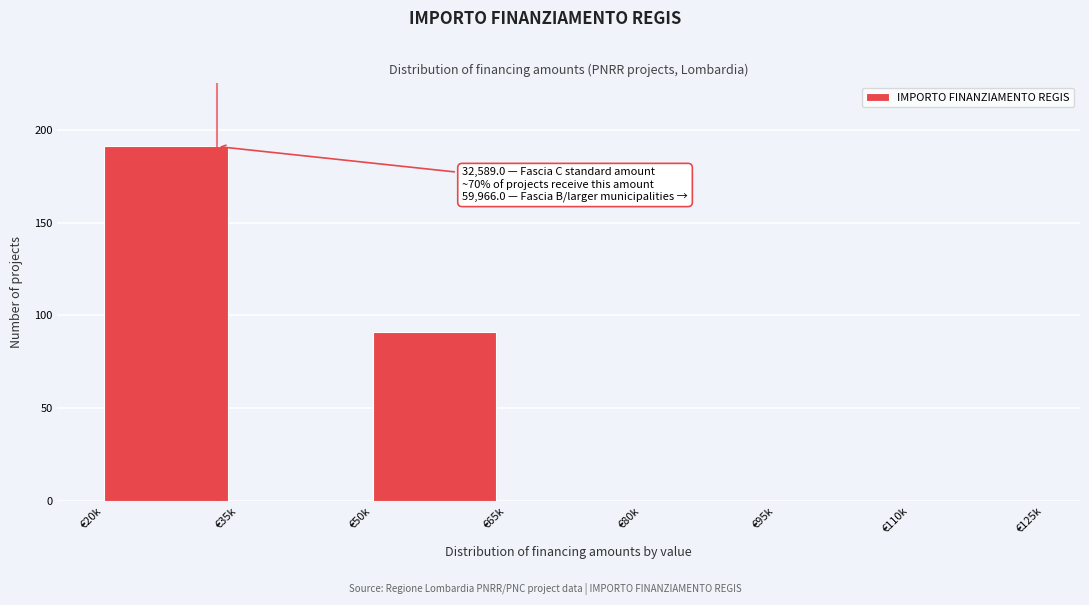

Reading right to left, transcribe all the data shown in this chart.

€110k=0	€95k=0	€80k=0	€65k=0	€50k=91	€35k=0	€20k=191